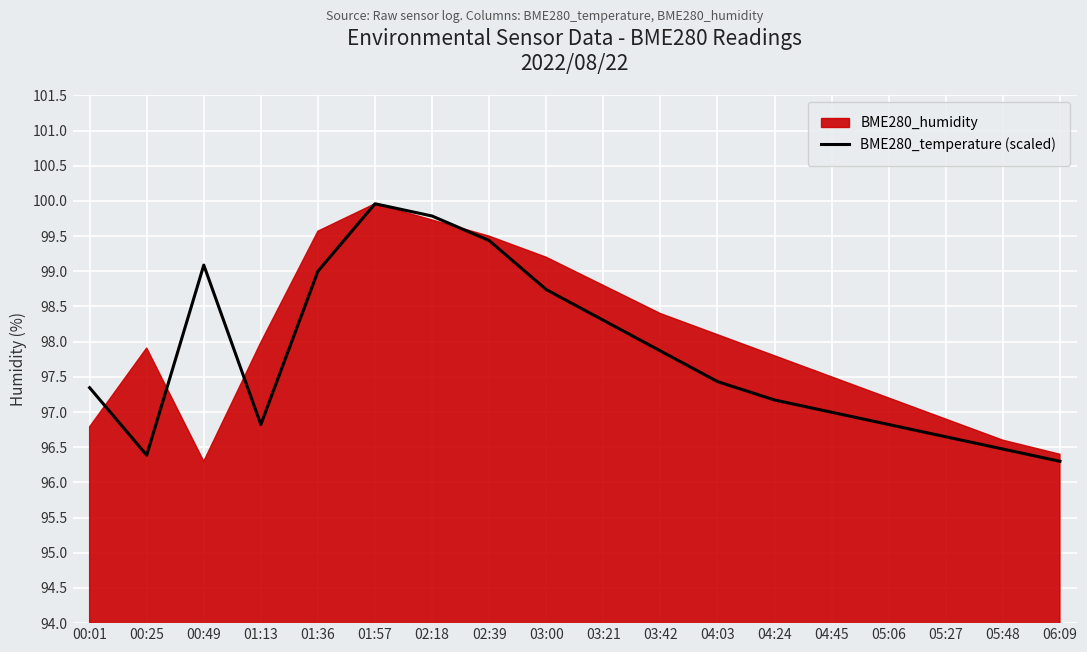

Which category has the lowest value across all series?

06:09